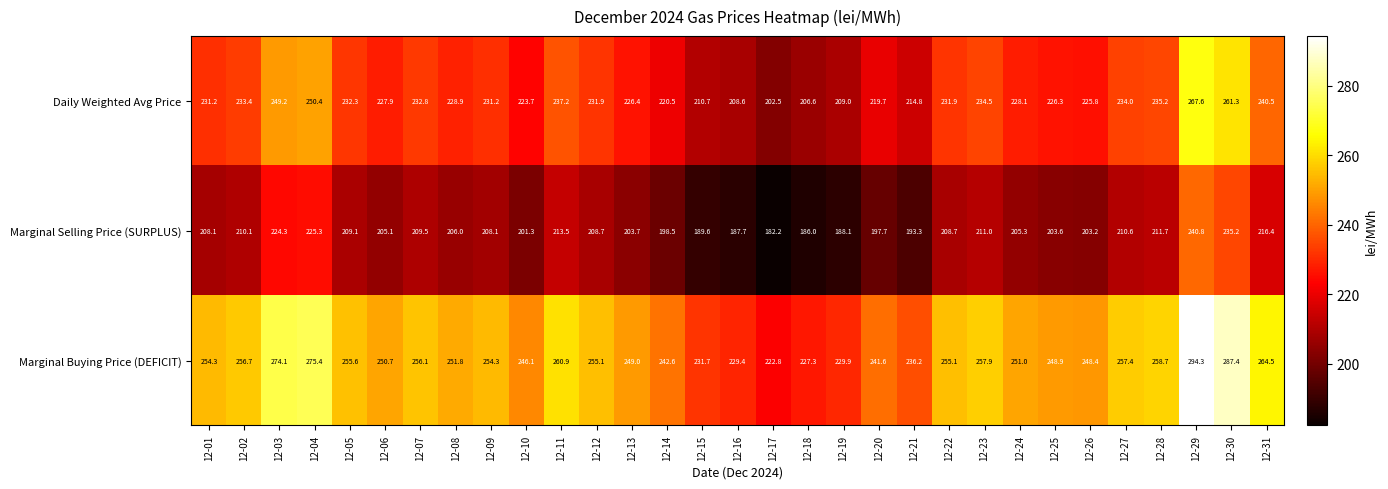

What is the average value of the Daily Weighted Avg Price series?

229.5